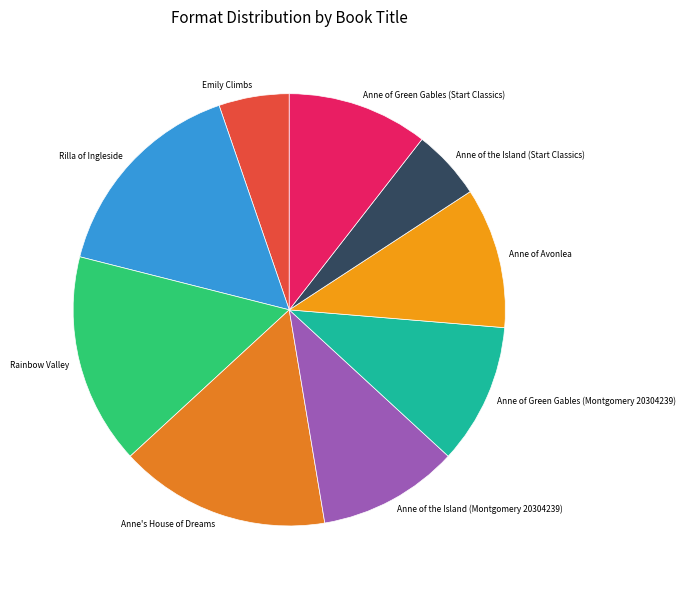

Is it true that Rainbow Valley is 16% of the pie?

True